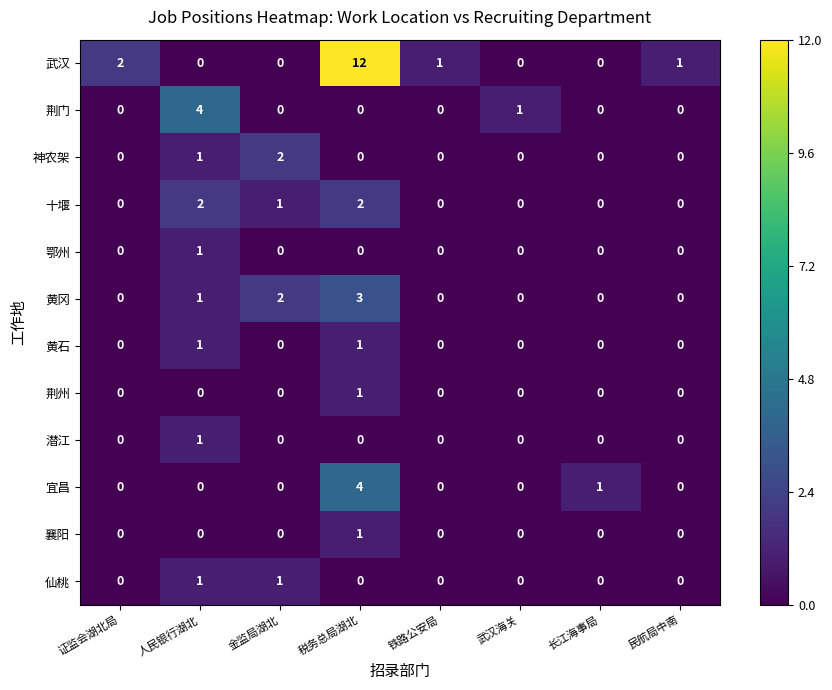

Which category has the highest value across all series?

税务总局湖北